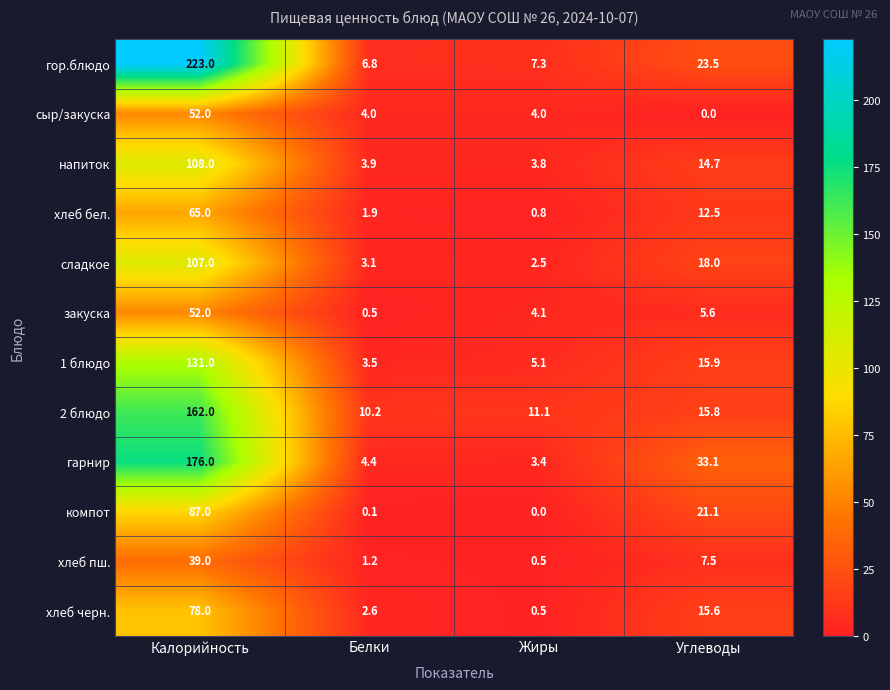

The value of сладкое at Белки is 3.1. True or false?

True